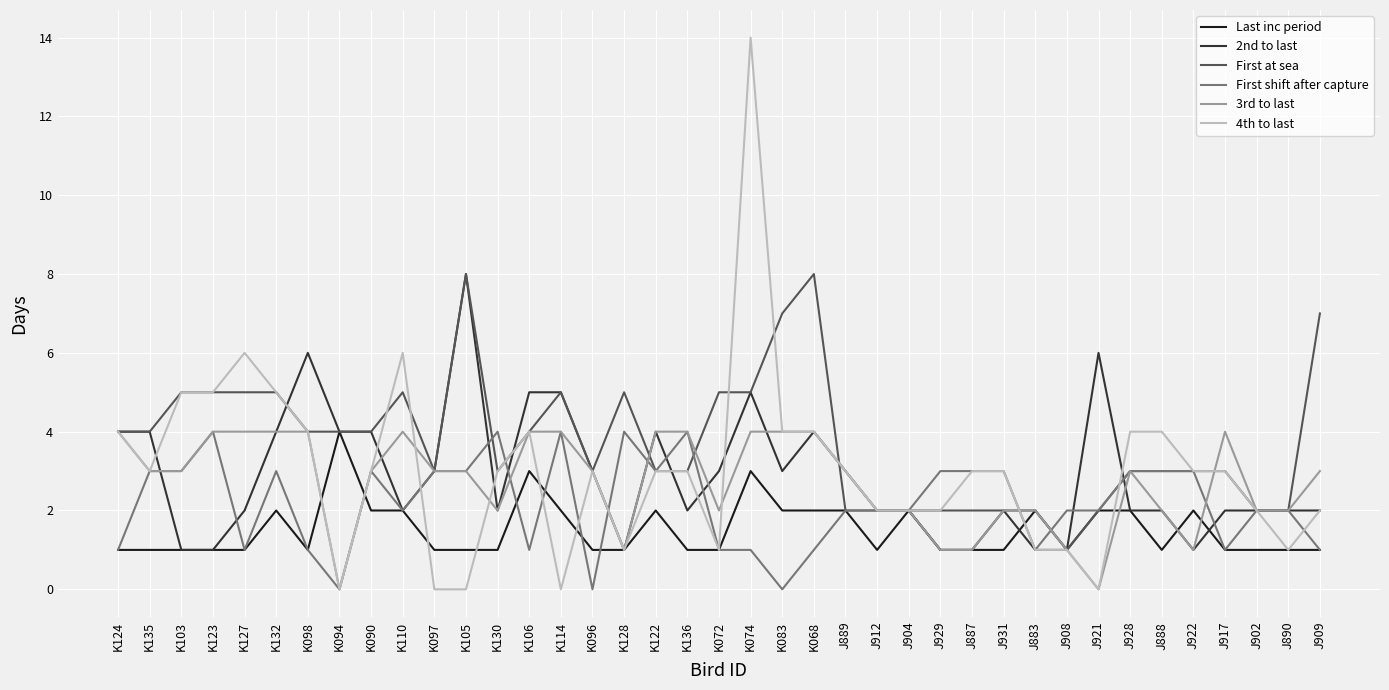

What position from the left is K123?

4